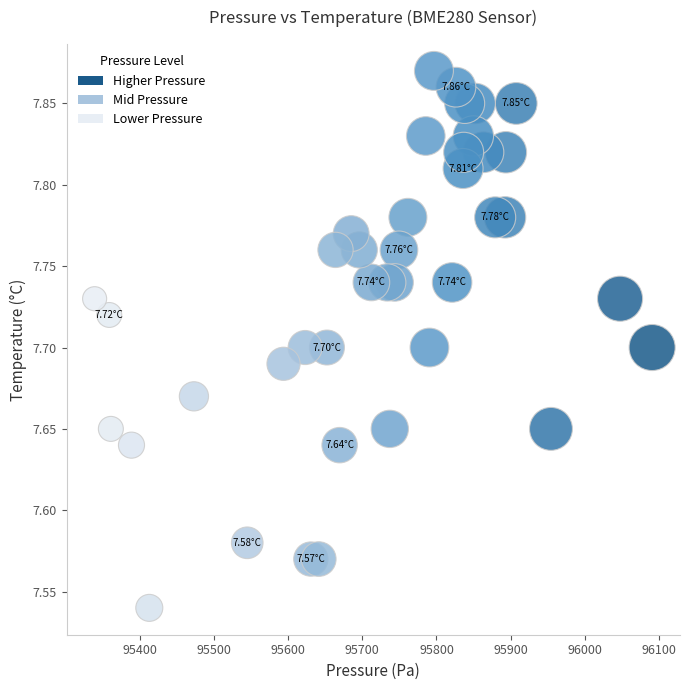

What is the range of Y values (max minus min)?

0.3